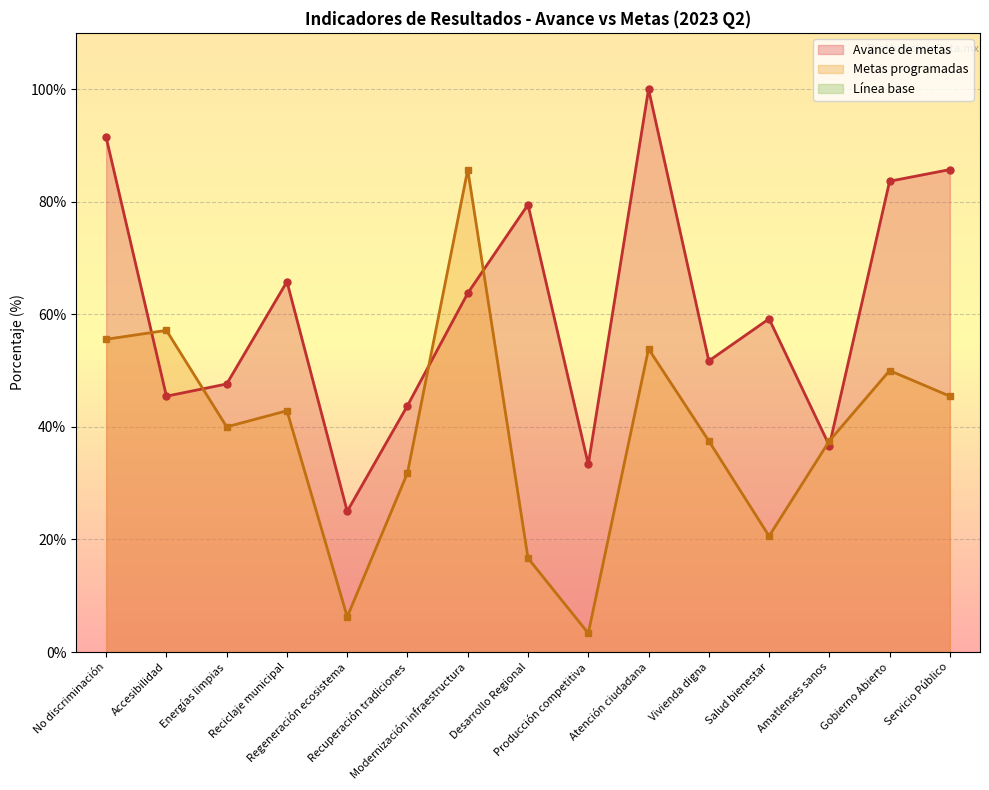

At which category does the chart reach its peak across all series?

Atención ciudadana